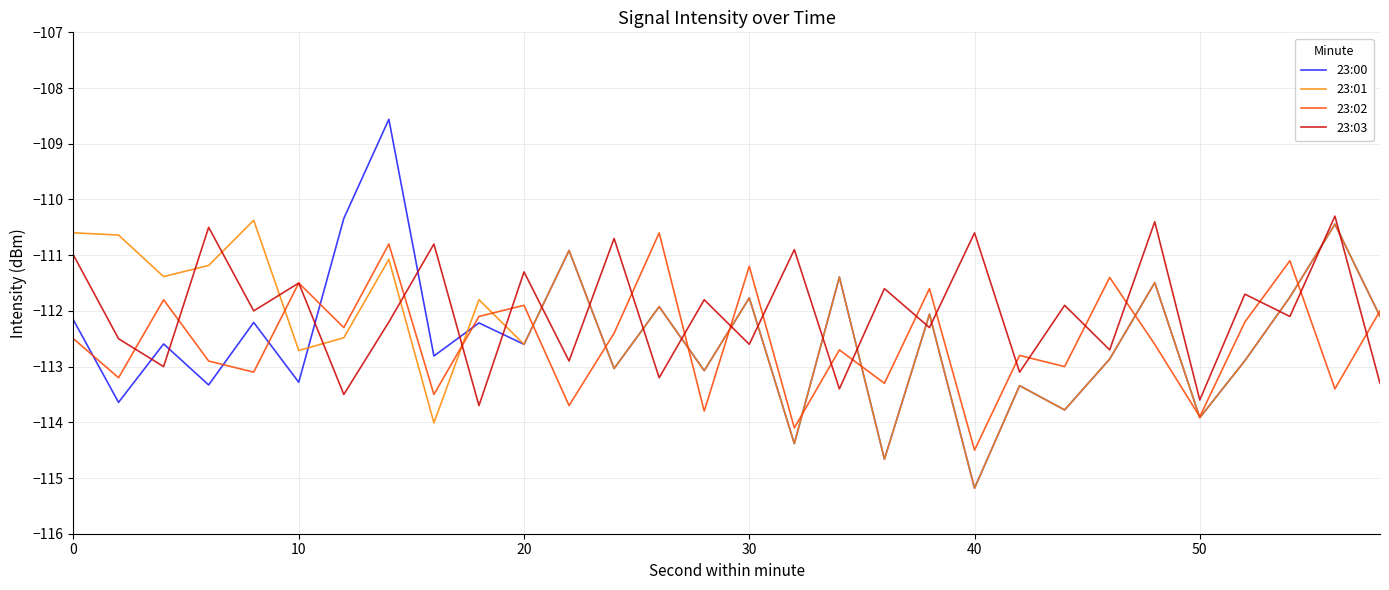

What is the maximum value shown in the chart?

-108.6